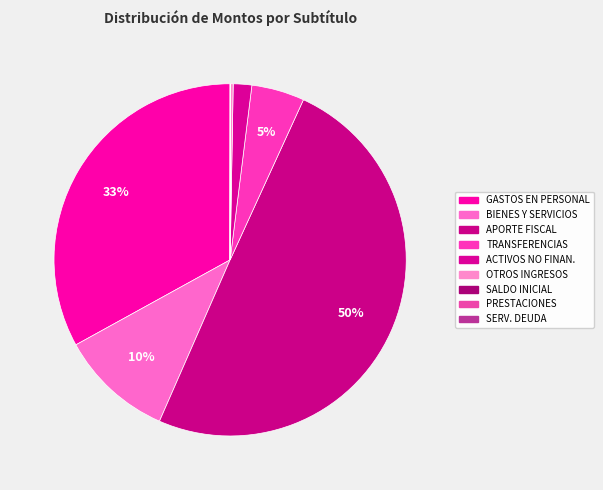

Does any single category account for the majority?

No